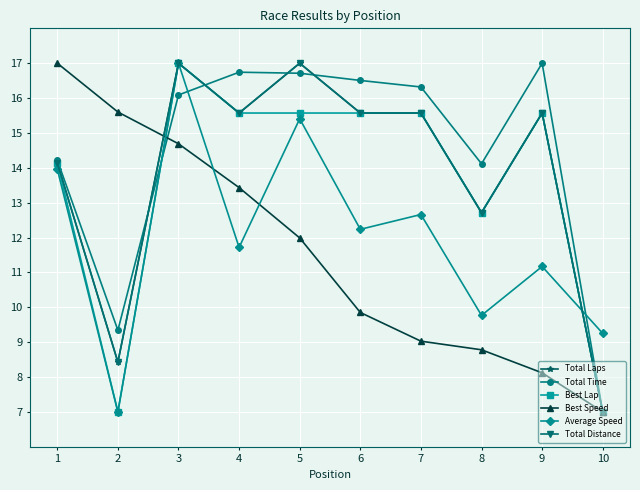

Is this an area chart (filled region under the line)?

No